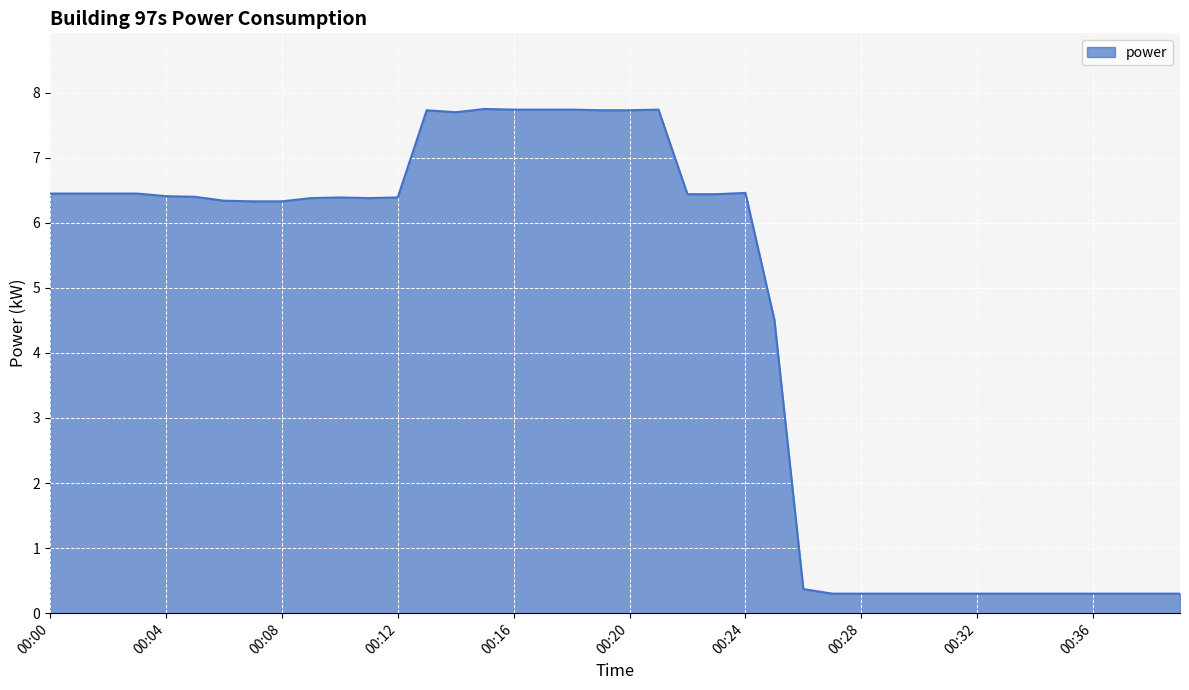

What is the maximum value shown in the chart?

7.8